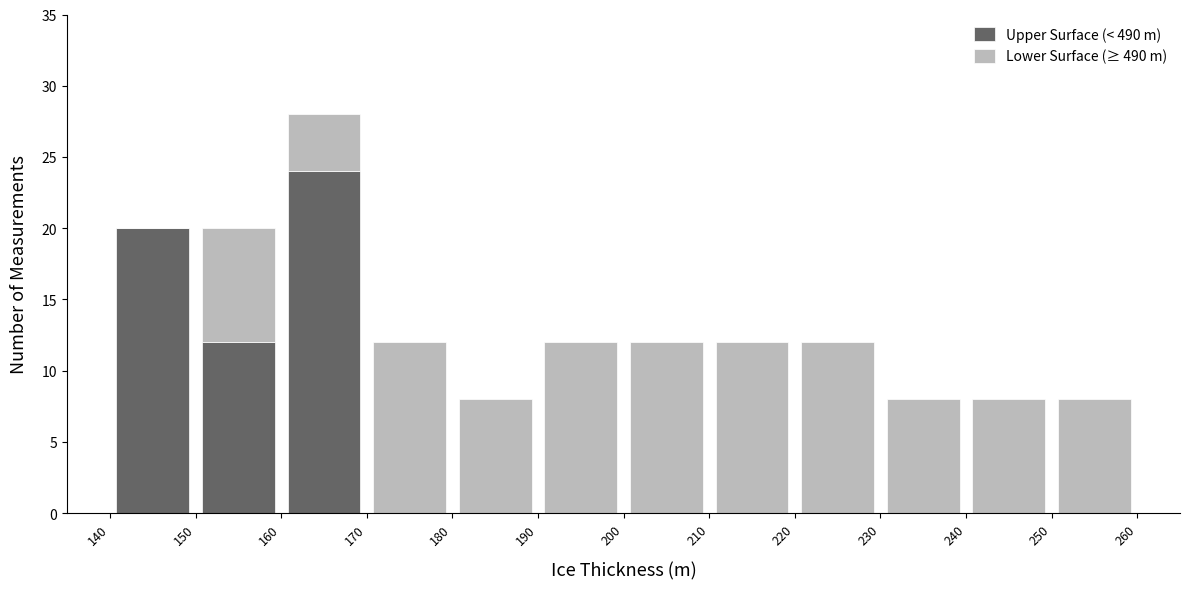

What is the total height of the stacked bar covering 150 to 160 on the x-axis? The values are not printed on the chart, so give them approximately, as read against the axis.

20